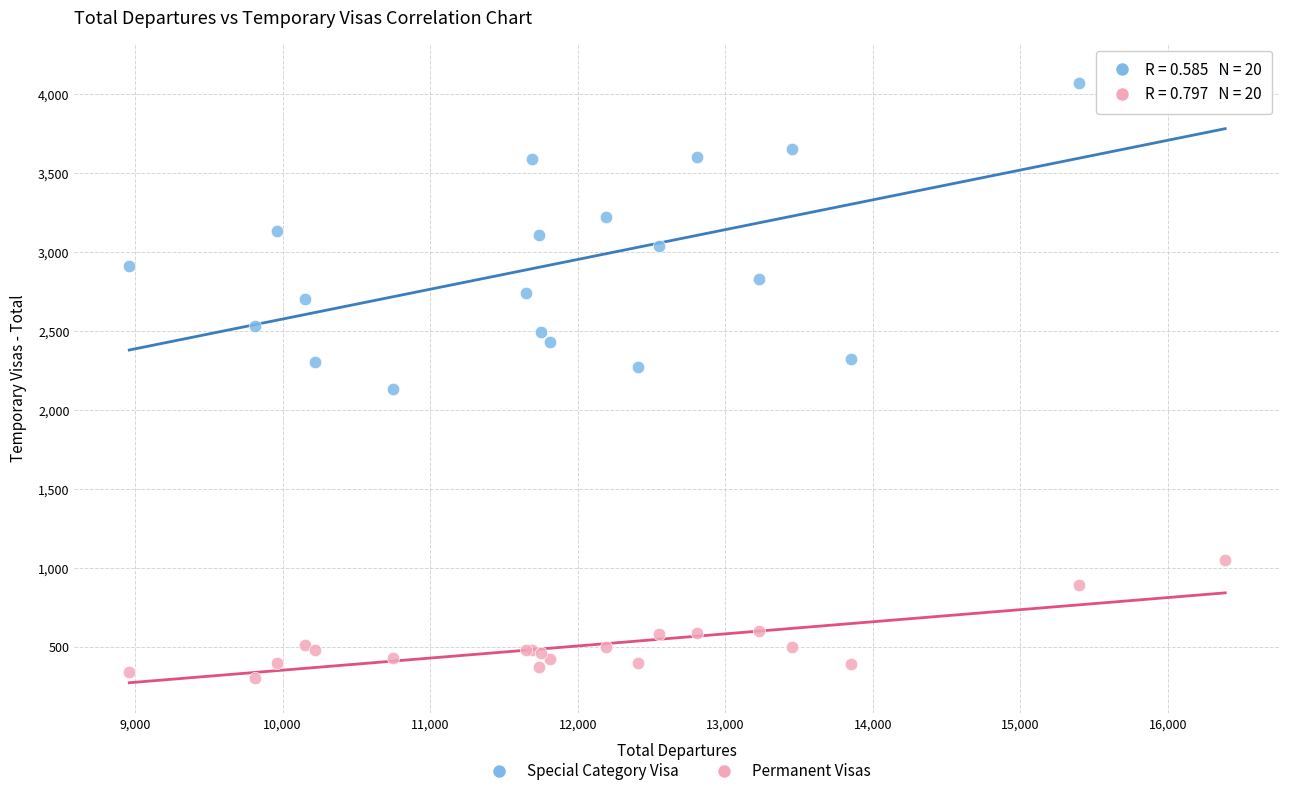

Which series has the widest spread of Y values?

Special Category Visa